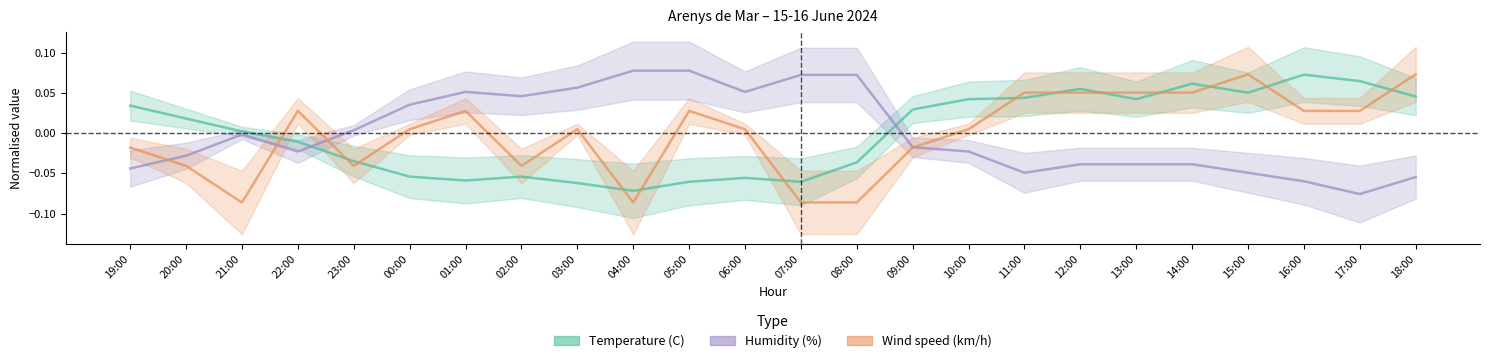

What are all the series names shown in the legend?

Temperature (C), Humidity (%), Wind speed (km/h)